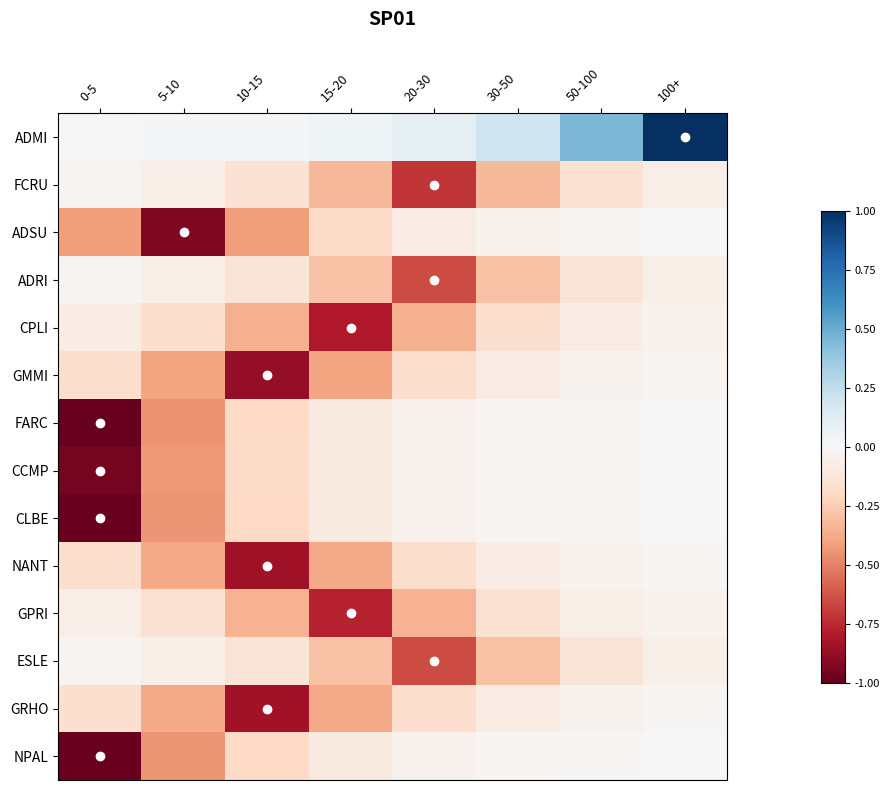

Reading left to right, list all the values displayed in this chart.

ADMI: 0-5=0.0	5-10=0.0	10-15=0.0	15-20=0.0	20-30=0.1	30-50=0.2	50-100=0.4	100+=1.0
FCRU: 0-5=-0.0	5-10=-0.1	10-15=-0.1	15-20=-0.3	20-30=-0.7	30-50=-0.3	50-100=-0.1	100+=-0.1
ADSU: 0-5=-0.4	5-10=-0.9	10-15=-0.4	15-20=-0.2	20-30=-0.1	30-50=-0.0	50-100=-0.0	100+=-0.0
ADRI: 0-5=-0.0	5-10=-0.1	10-15=-0.1	15-20=-0.3	20-30=-0.6	30-50=-0.3	50-100=-0.1	100+=-0.1
CPLI: 0-5=-0.1	5-10=-0.2	10-15=-0.4	15-20=-0.8	20-30=-0.4	30-50=-0.2	50-100=-0.1	100+=-0.0
GMMI: 0-5=-0.2	5-10=-0.4	10-15=-0.9	15-20=-0.4	20-30=-0.2	30-50=-0.1	50-100=-0.0	100+=-0.0
FARC: 0-5=-1.0	5-10=-0.4	10-15=-0.2	15-20=-0.1	20-30=-0.0	30-50=-0.0	50-100=-0.0	100+=-0.0
CCMP: 0-5=-1.0	5-10=-0.4	10-15=-0.2	15-20=-0.1	20-30=-0.0	30-50=-0.0	50-100=-0.0	100+=-0.0
CLBE: 0-5=-1.0	5-10=-0.4	10-15=-0.2	15-20=-0.1	20-30=-0.0	30-50=-0.0	50-100=-0.0	100+=-0.0
NANT: 0-5=-0.2	5-10=-0.4	10-15=-0.9	15-20=-0.4	20-30=-0.2	30-50=-0.1	50-100=-0.0	100+=-0.0
GPRI: 0-5=-0.1	5-10=-0.2	10-15=-0.3	15-20=-0.8	20-30=-0.3	30-50=-0.2	50-100=-0.1	100+=-0.0
ESLE: 0-5=-0.0	5-10=-0.1	10-15=-0.1	15-20=-0.3	20-30=-0.6	30-50=-0.3	50-100=-0.1	100+=-0.1
GRHO: 0-5=-0.2	5-10=-0.4	10-15=-0.8	15-20=-0.4	20-30=-0.2	30-50=-0.1	50-100=-0.0	100+=-0.0
NPAL: 0-5=-1.0	5-10=-0.4	10-15=-0.2	15-20=-0.1	20-30=-0.0	30-50=-0.0	50-100=-0.0	100+=-0.0